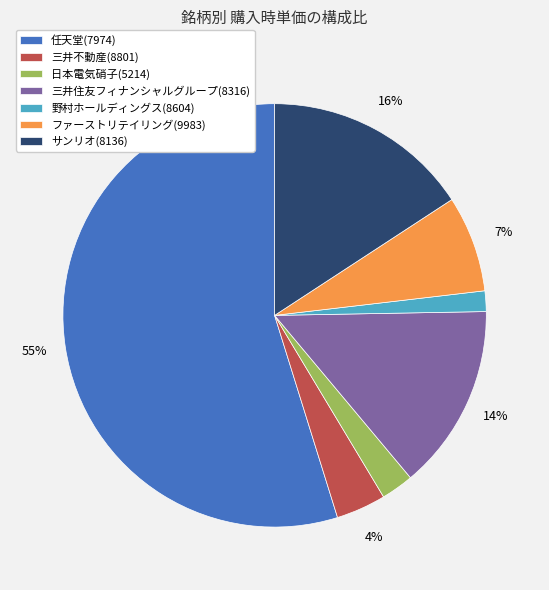

Does any single category account for the majority?

Yes